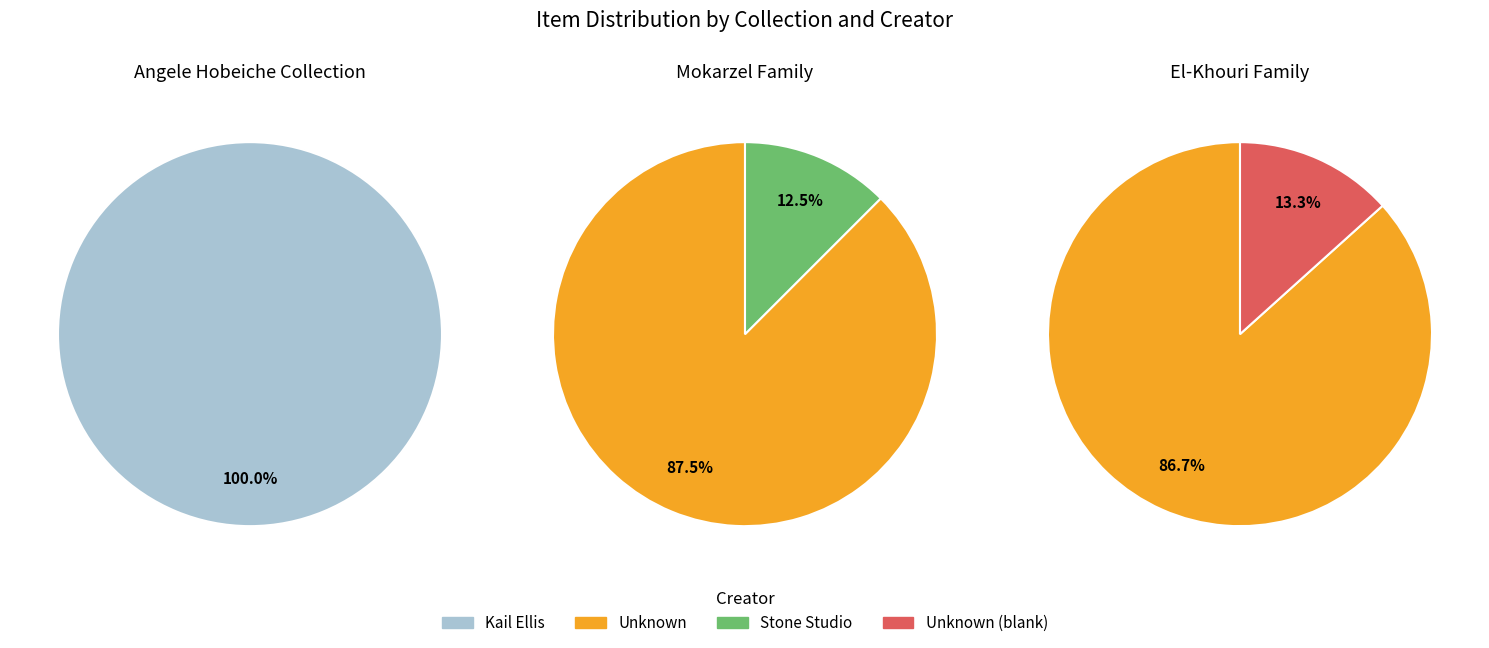

Is Unknown the majority of the pie?

Yes